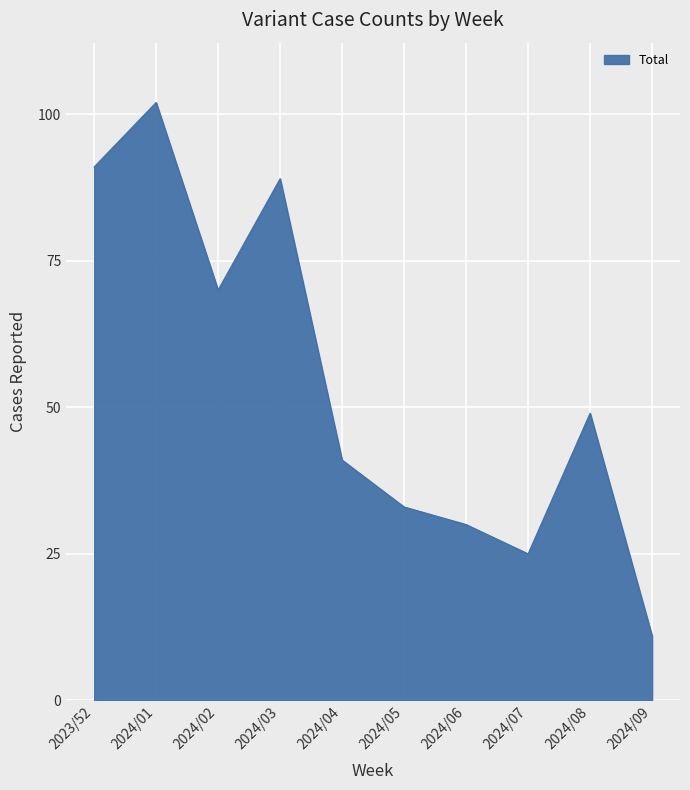

Which label corresponds to the largest value in the chart?

2024/01